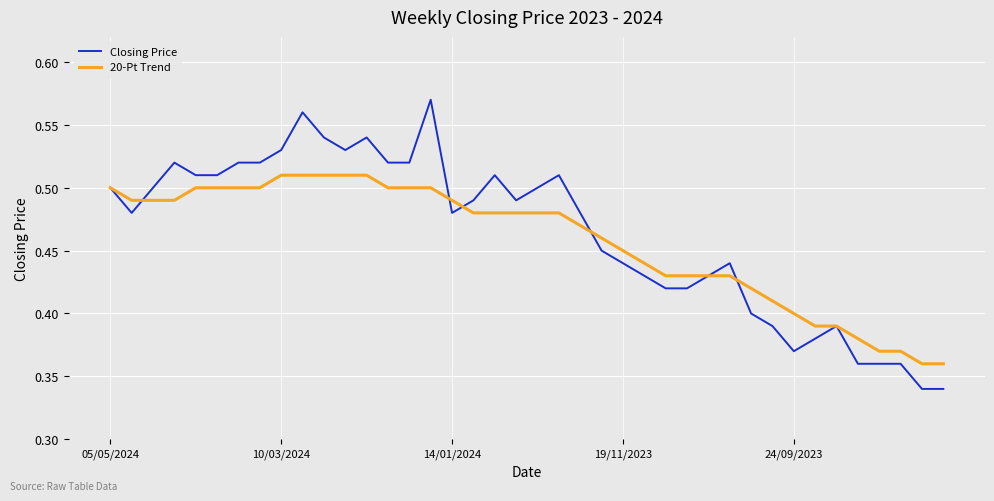

Which series has the largest range (max minus min)?

Closing Price